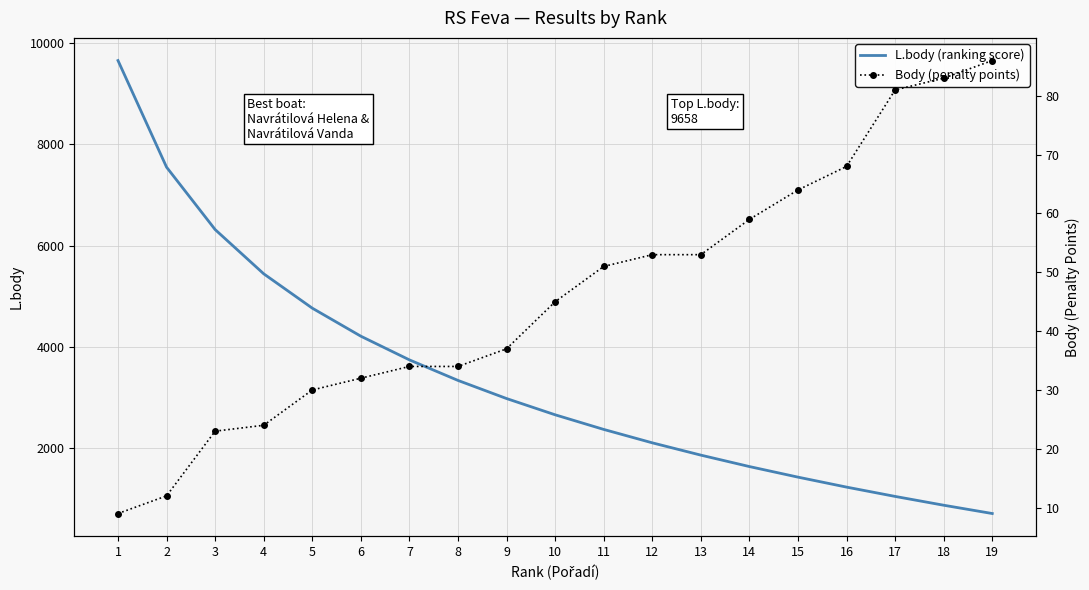

True or false: Body (penalty points) and L.body (ranking score) cross at least once.

False